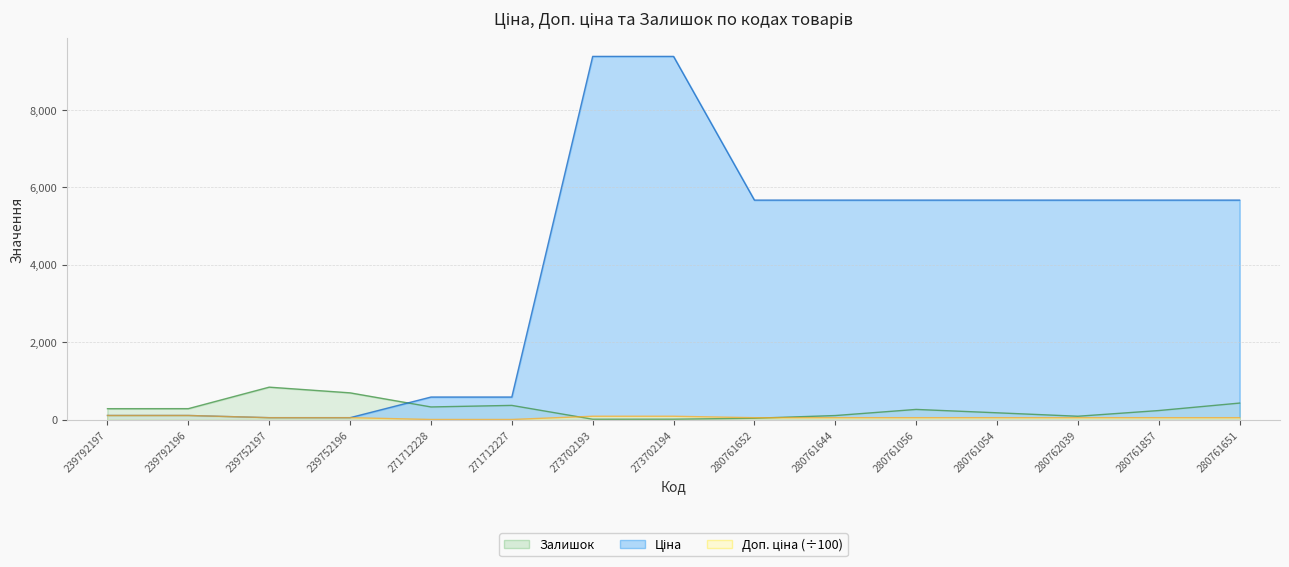

What is the value of the Доп. ціна point at the 8th from the left?

93.8